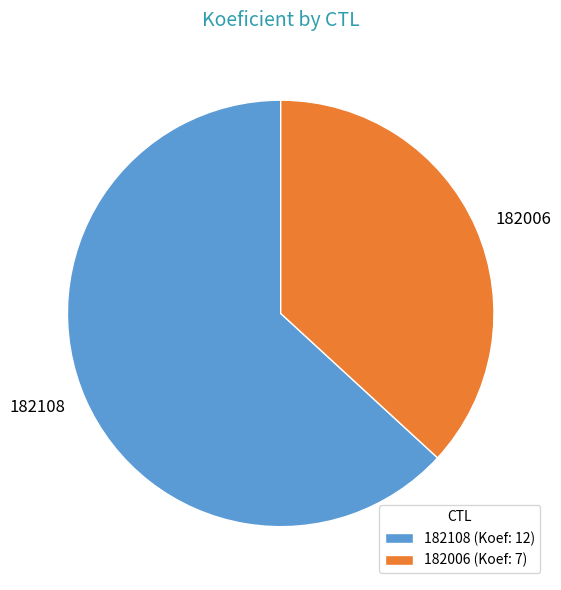

Does 182108 represent more than half of the total?

Yes